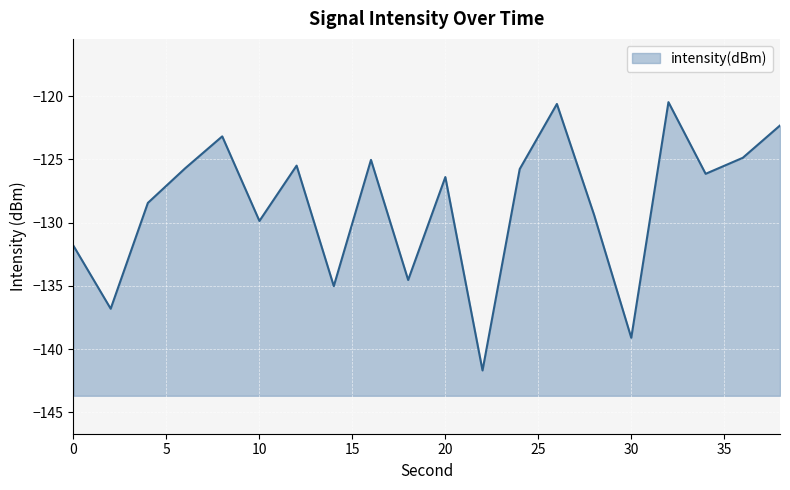

At which category does the chart reach its minimum across all series?

22